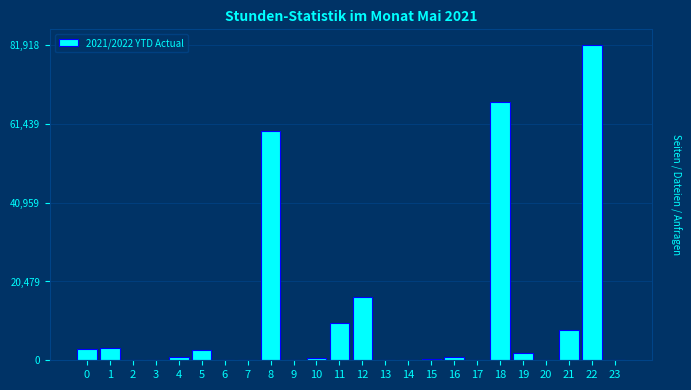

What is the change in value from 6 to 11?

+9813.2